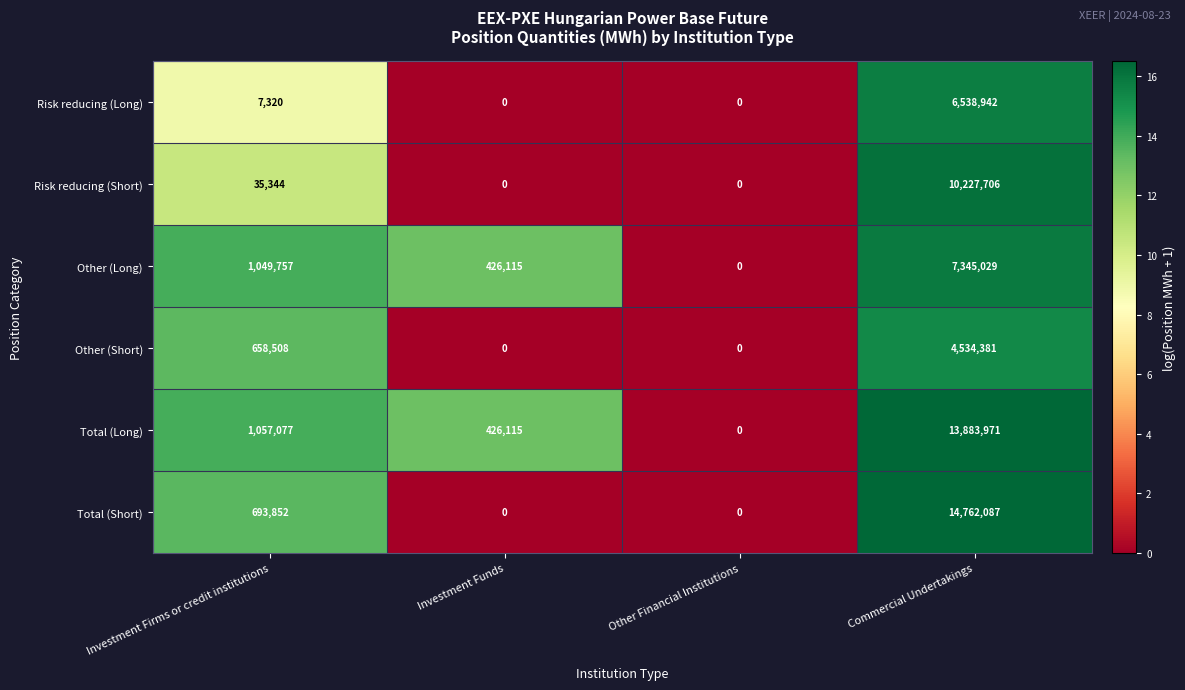

Where is Total (Short) nearest to the value 7381043?

Investment Firms or credit institutions